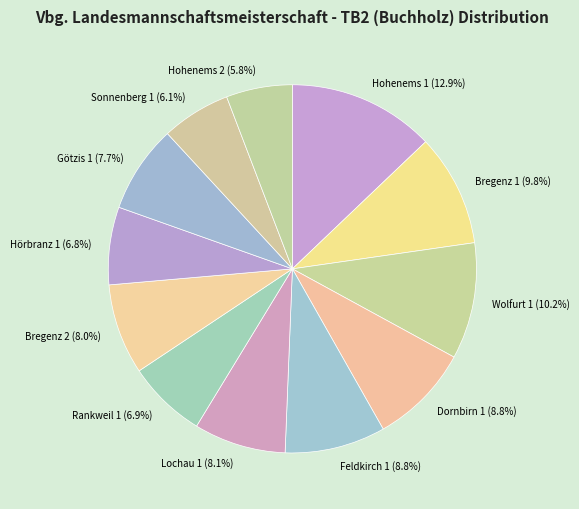

Is there a majority slice in this chart?

No